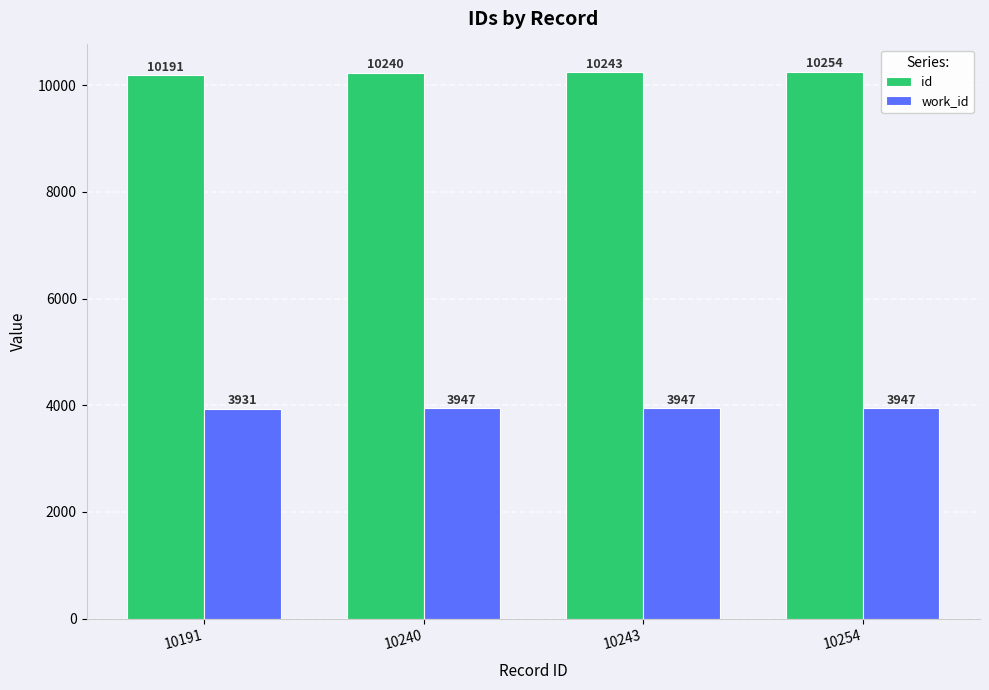

How many categories are shown in the chart?

4